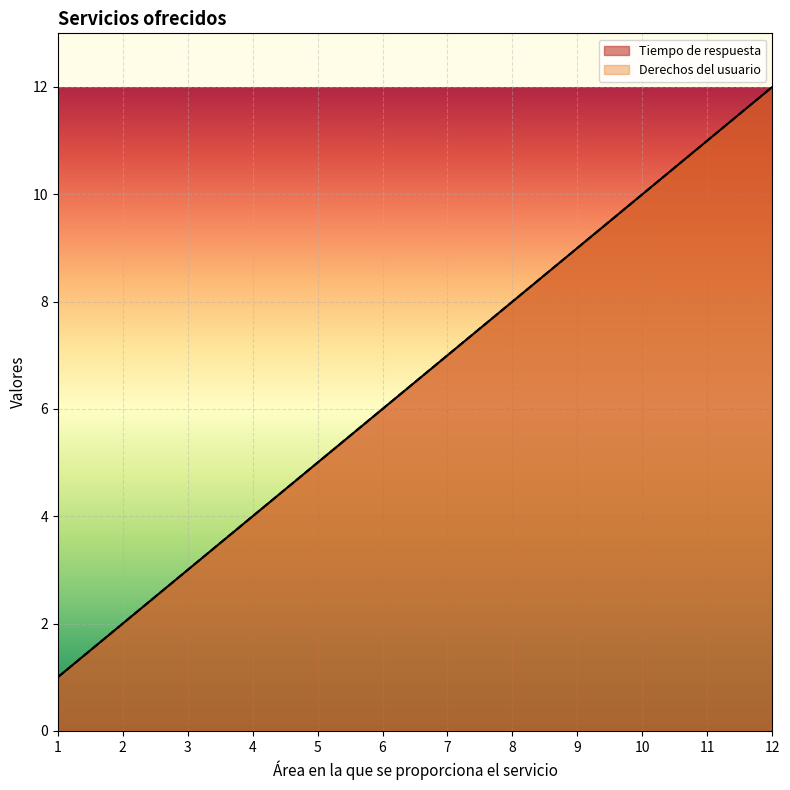

True or false: Tiempo de respuesta and Derechos del usuario cross at least once.

False